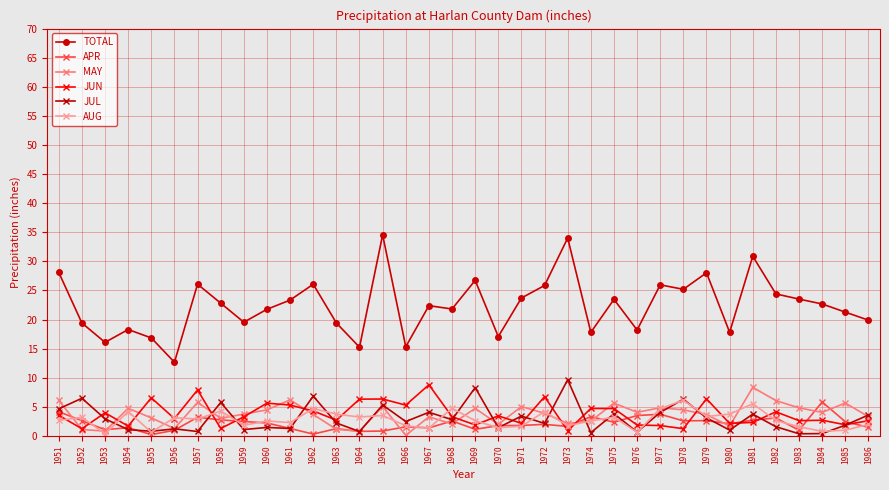

True or false: JUN has a value of 1.3 at 1958.

True